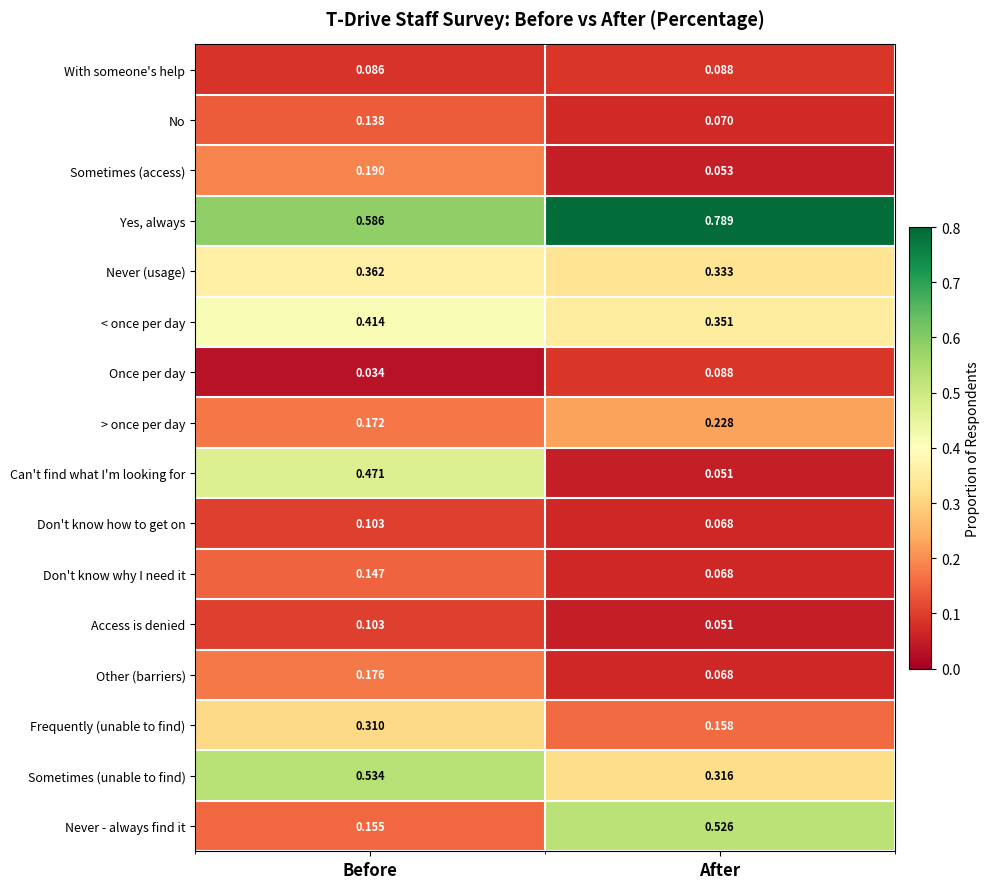

Which series has the largest range (max minus min)?

Can't find what I'm looking for